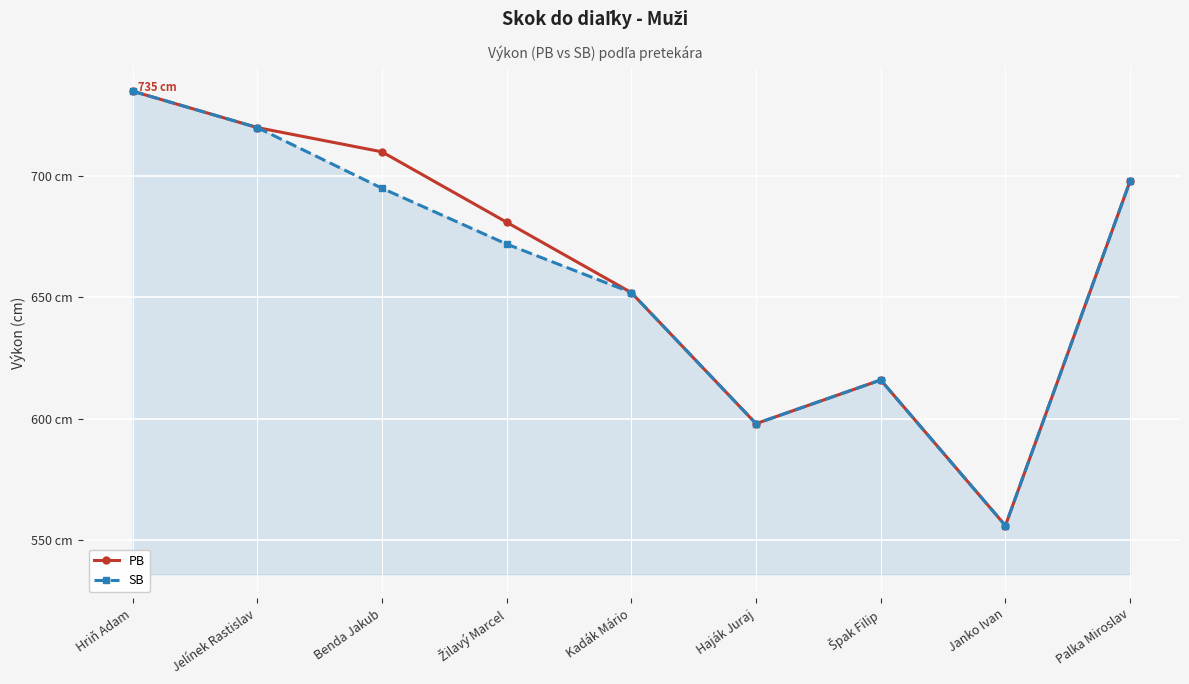

Where is PB nearest to the value 645?

Kadák Mário